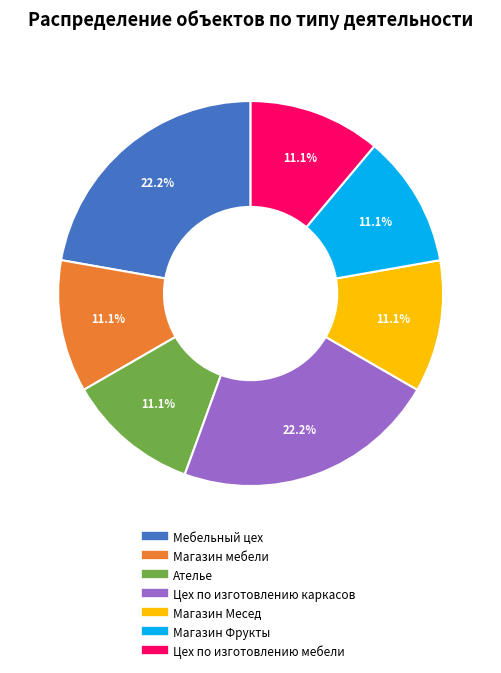

The Мебельный цех slice represents 29% of the pie. True or false?

False